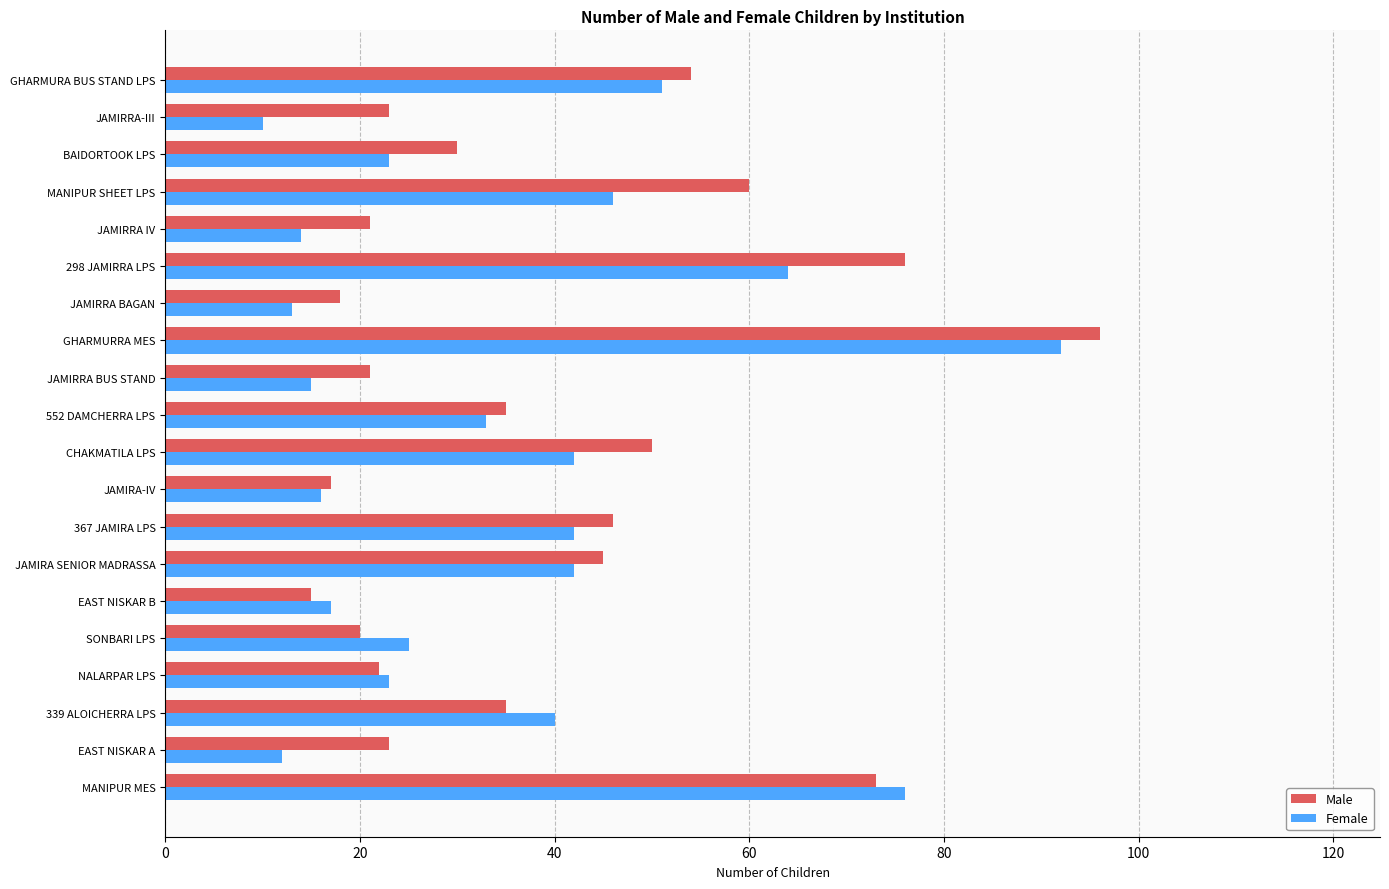

At which category is the sum across all series the highest?

GHARMURRA MES